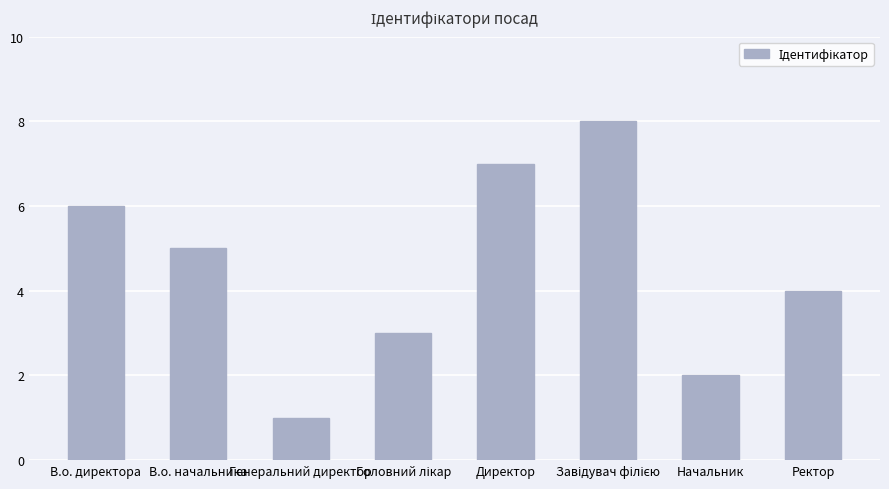

Which has a higher value, Директор or Ректор?

Директор